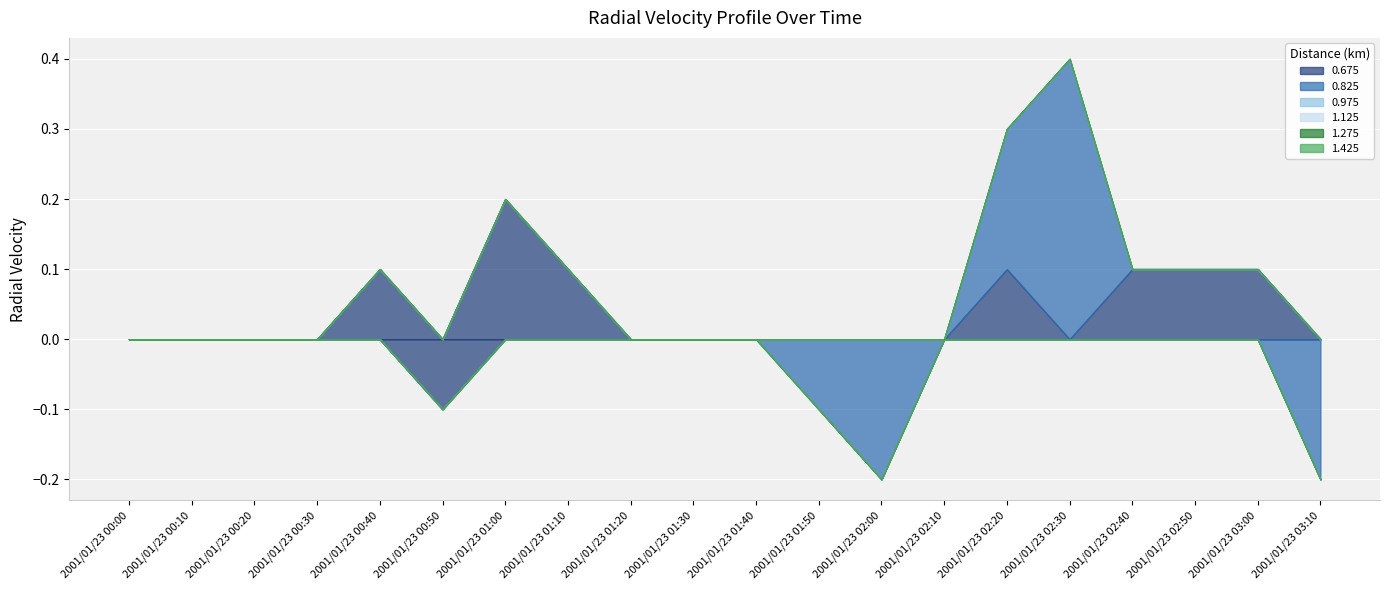

True or false: 1.125 has more than 2 points higher than both neighbors.

False